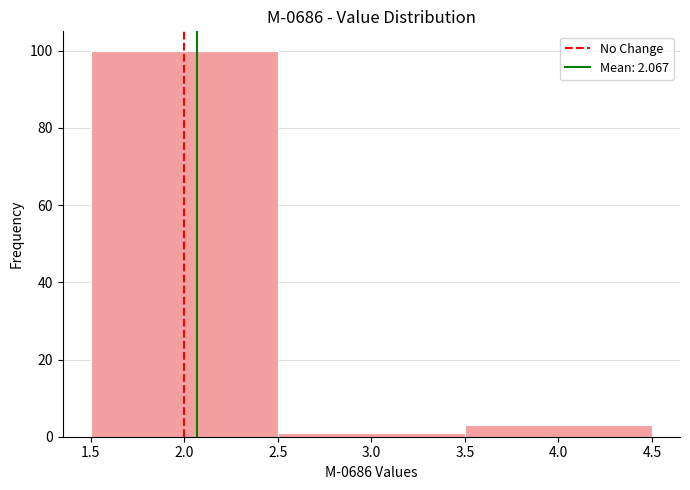

What is the height of the bar covering 3.5 to 4.5 on the x-axis? The values are not printed on the chart, so give them approximately, as read against the axis.

4